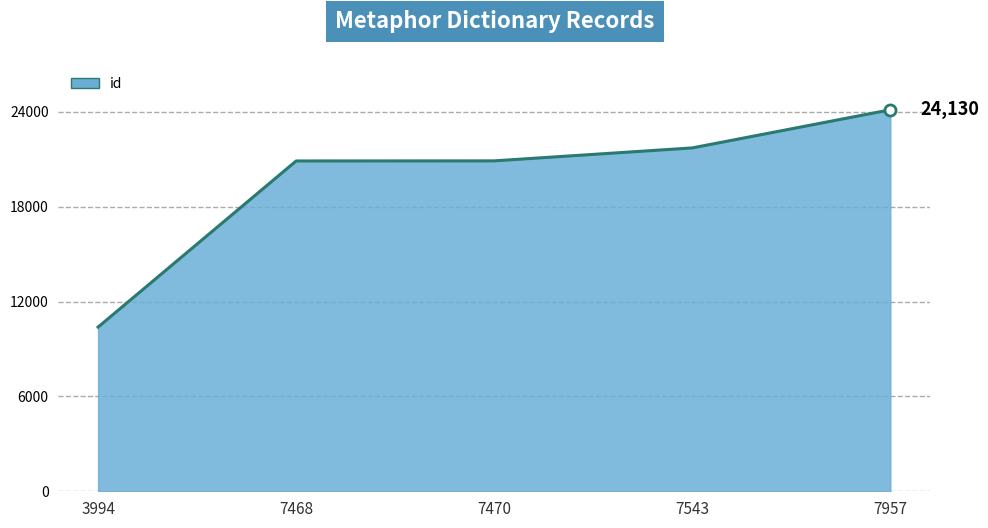

True or false: the data shows 24130 at 7957.

True